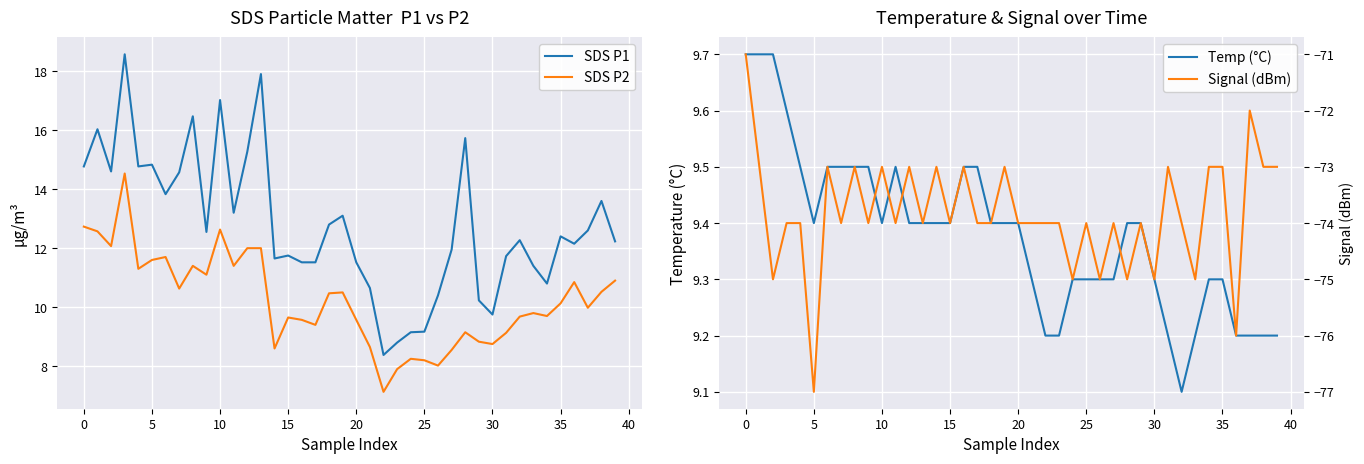

What is the difference between the maximum and minimum values in the Temp (°C) series?

0.6